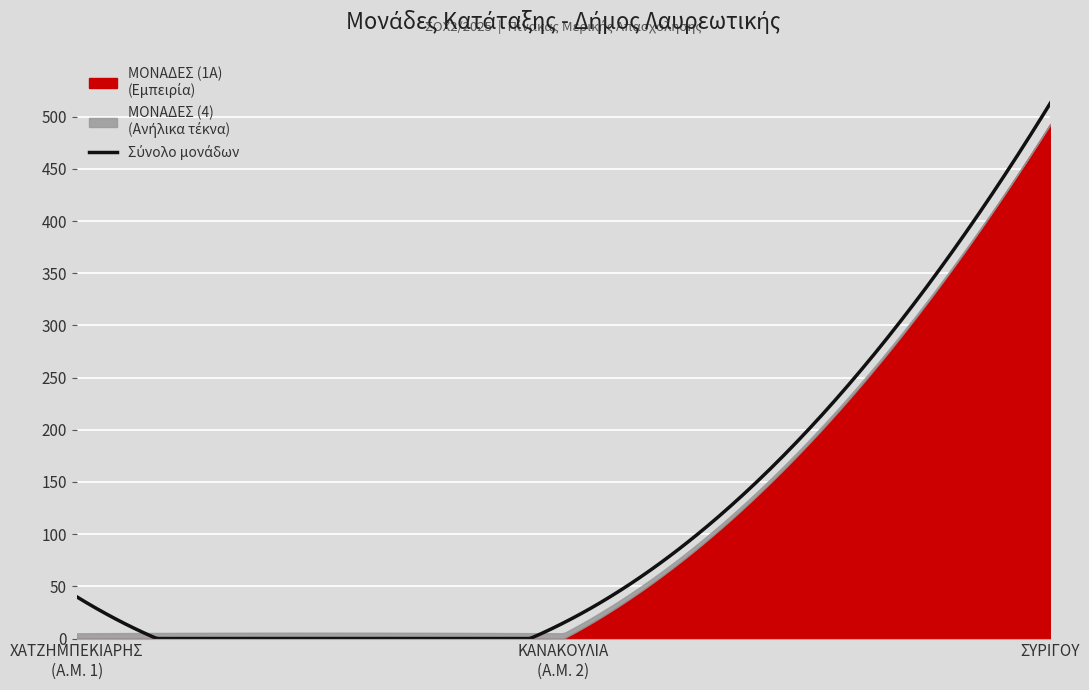

Which series has the largest total across all categories?

ΣΥΝΟΛΟ ΜΟΝΑΔΩΝ